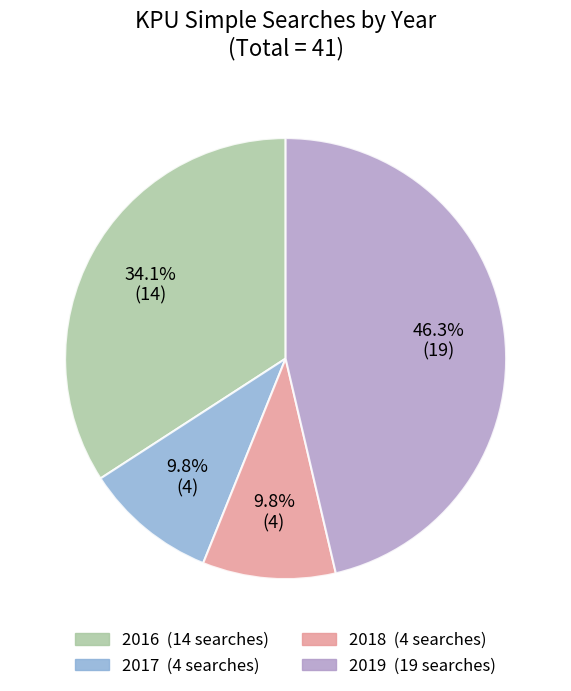

Is there any slice that represents more than half of the pie?

No